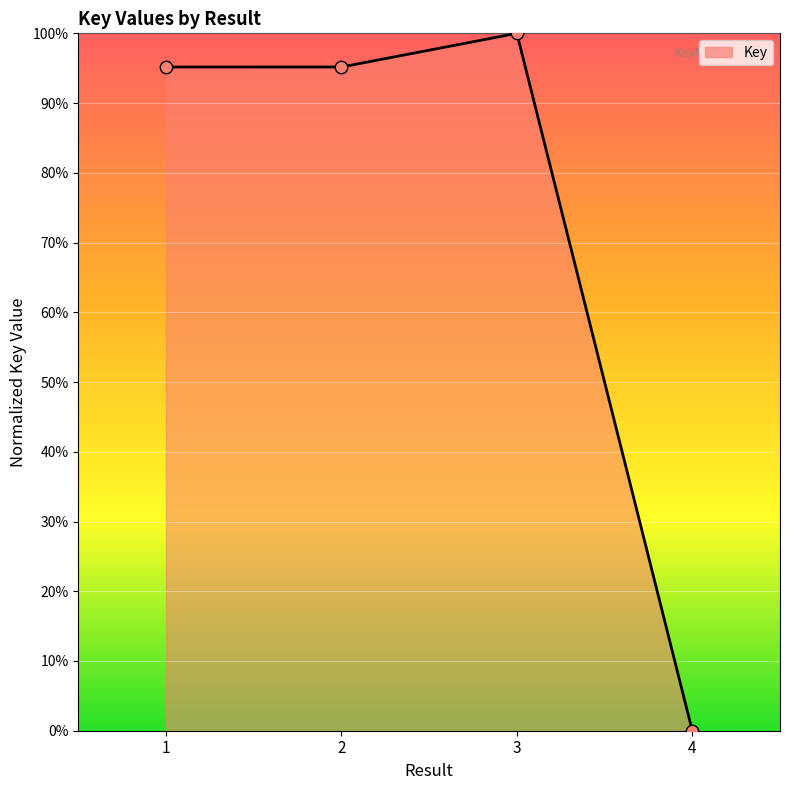

What is the change in value from 3 to 4?

-100.0